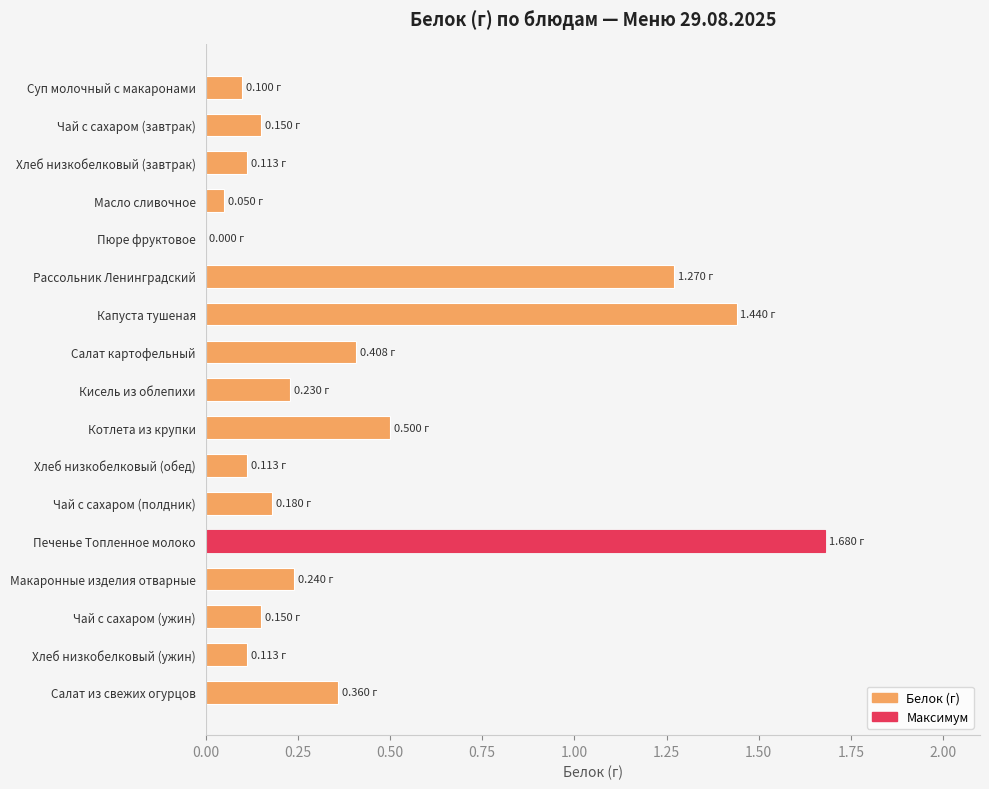

Which has a higher value, Пюре фруктовое or Кисель из облепихи?

Кисель из облепихи